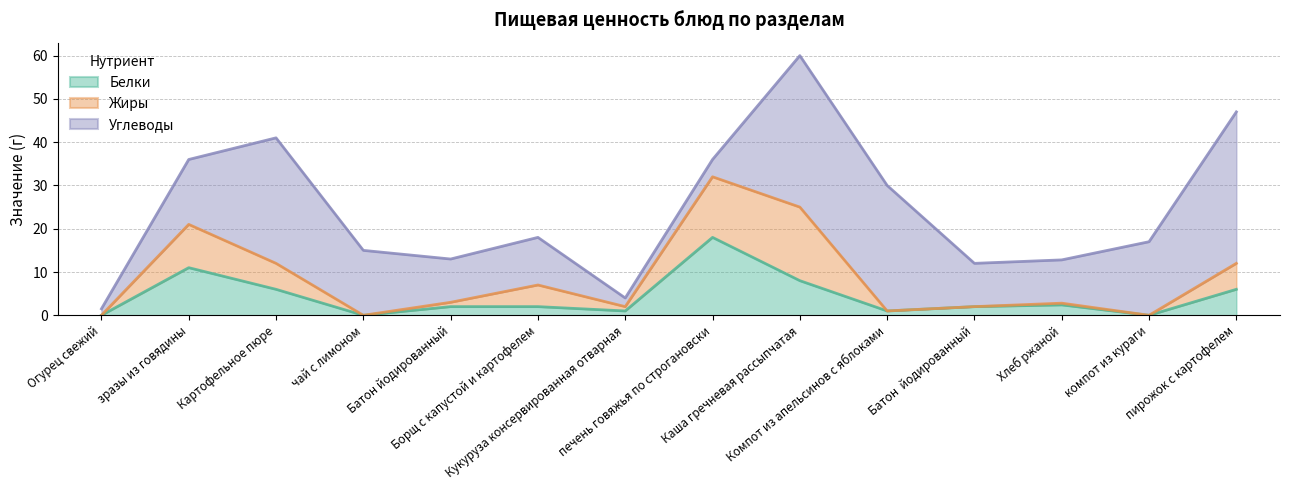

What is the difference between the second highest and minimum values in the Жиры series?

14.0